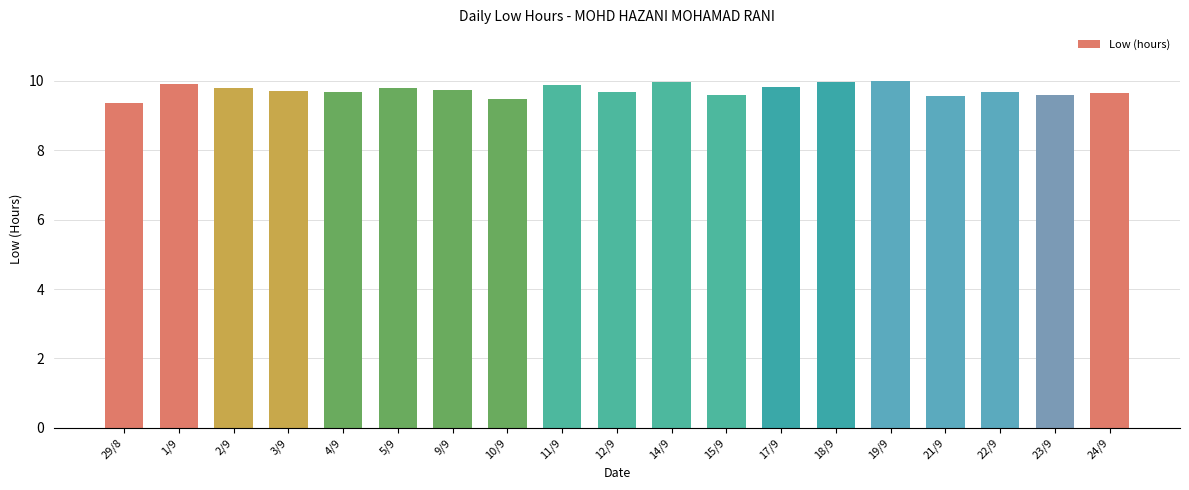

Is it true that the value at 11/9 is 9.9?

True